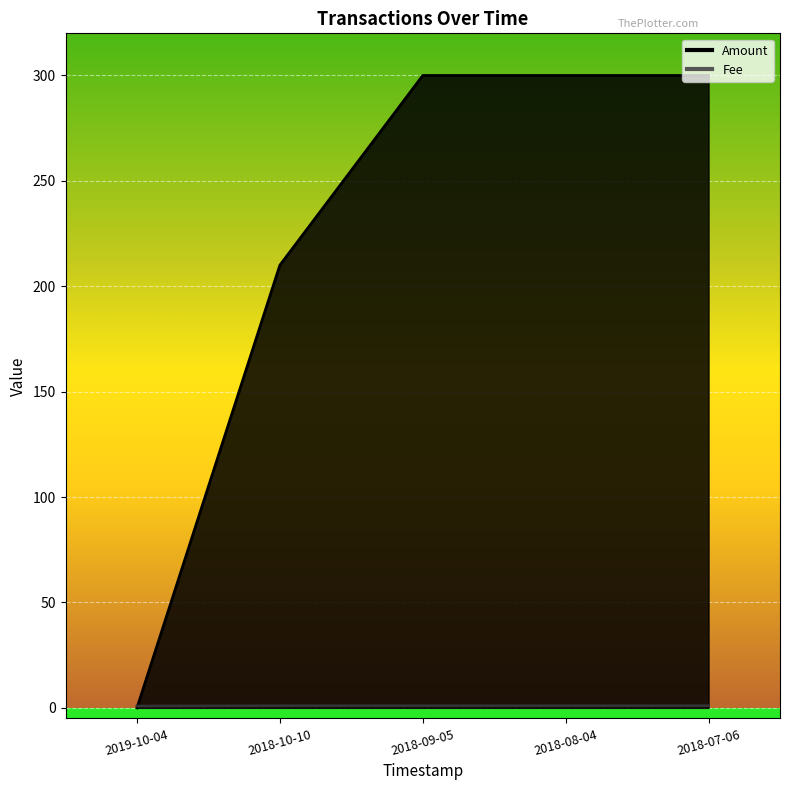

Reading left to right, list all the values displayed in this chart.

Amount: 2019-10-04=0.0	2018-10-10=210.0	2018-09-05=300.0	2018-08-04=300.0	2018-07-06=300.0
Fee: 2019-10-04=0.9	2018-10-10=1.0	2018-09-05=1.0	2018-08-04=1.0	2018-07-06=1.0